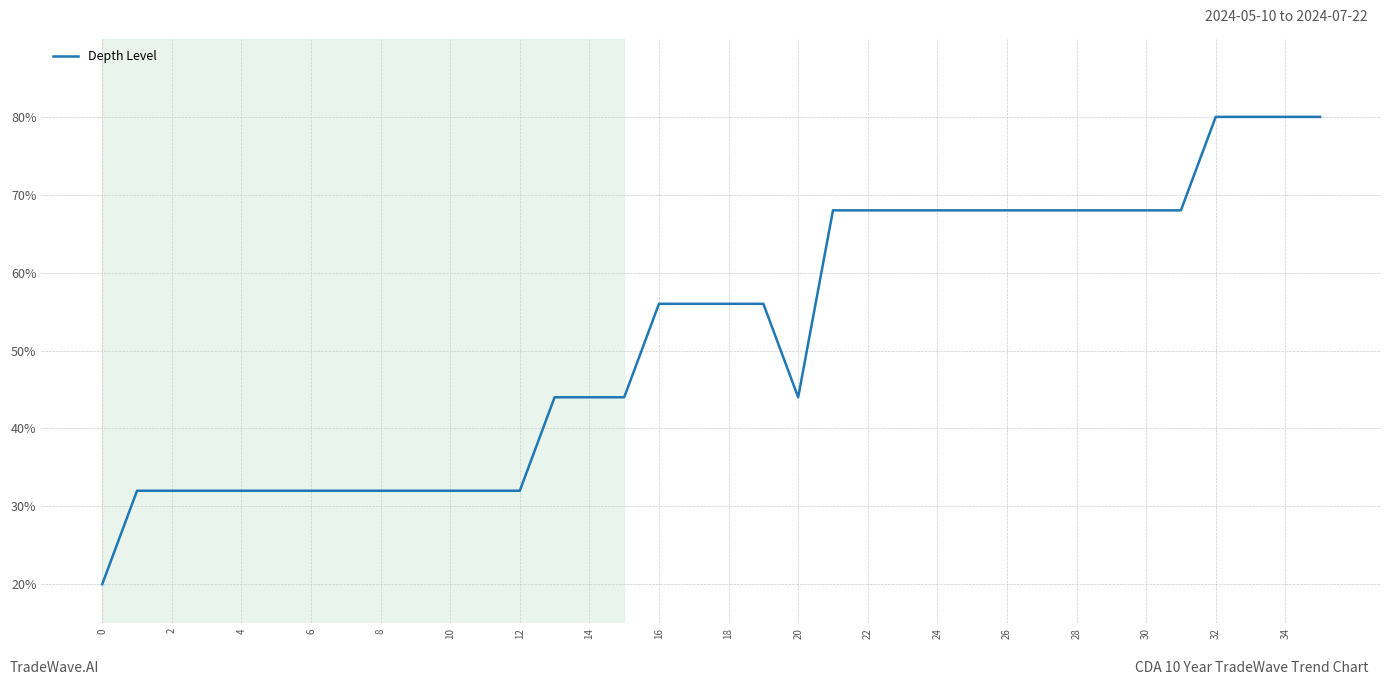

What is the difference between the maximum and minimum values?

60